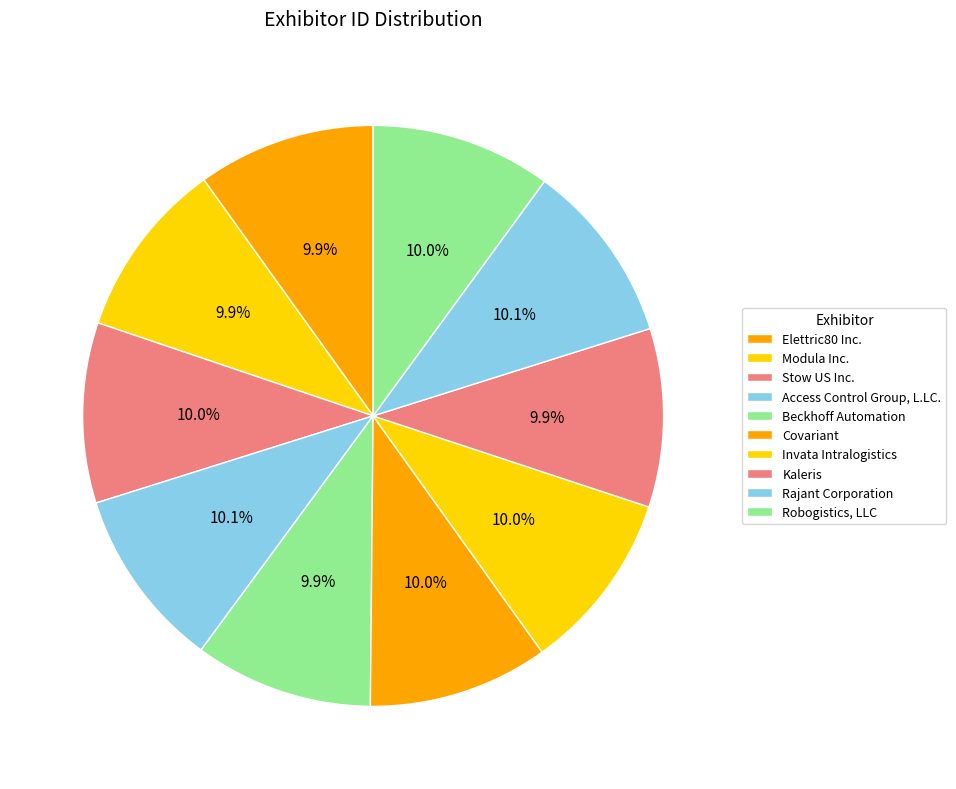

Combined, do Stow US Inc. and Invata Intralogistics account for over 50%?

No